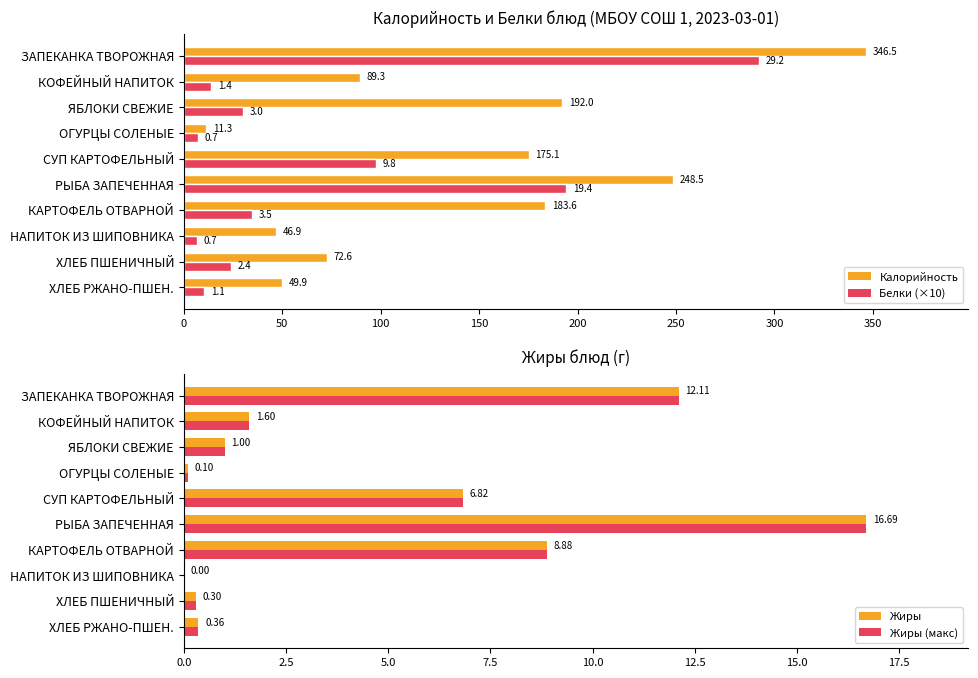

What is the average value of the Белки (×10) series?

71.1